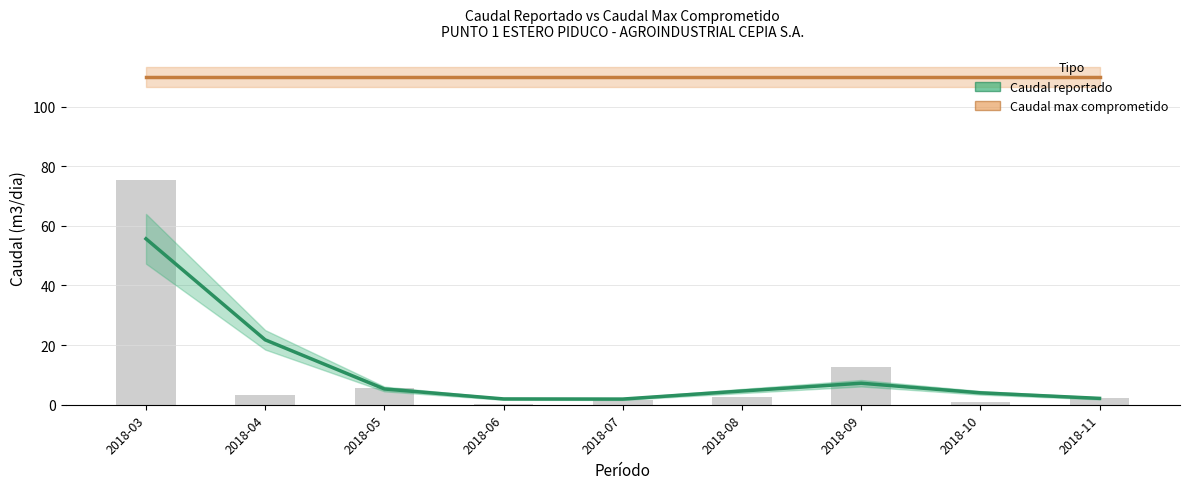

Is it true that Caudal reportado equals 35.0 at 2018-04?

False